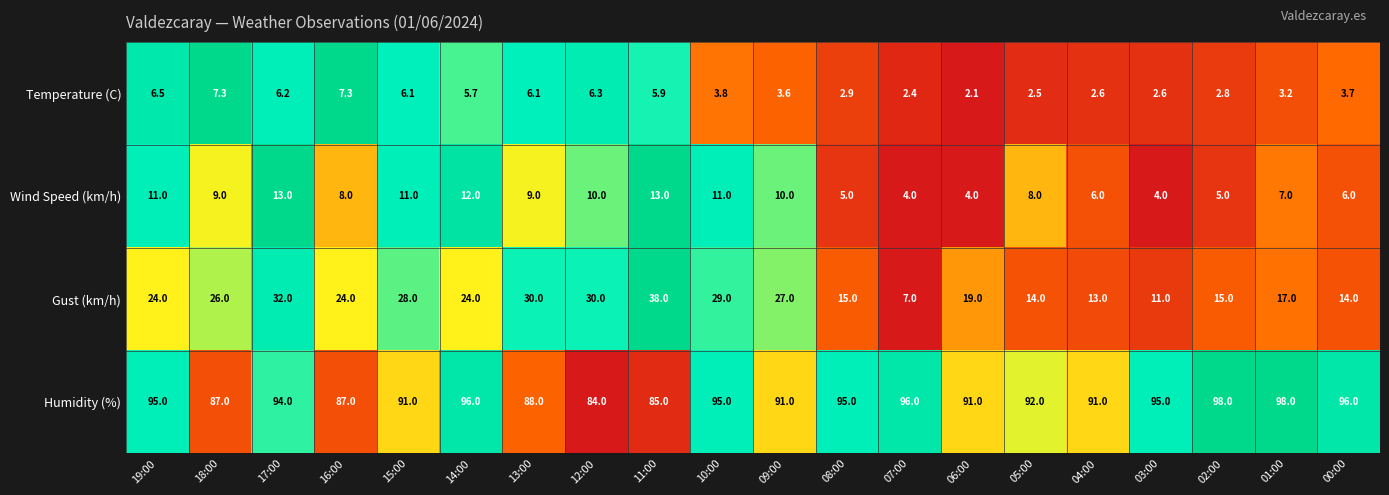

True or false: Wind Speed (km/h) has a value of 17.4 at 12:00.

False